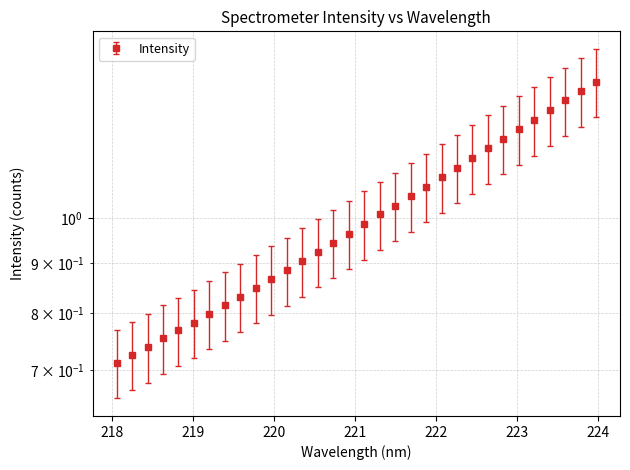

Read the value at 220.3533.

0.9